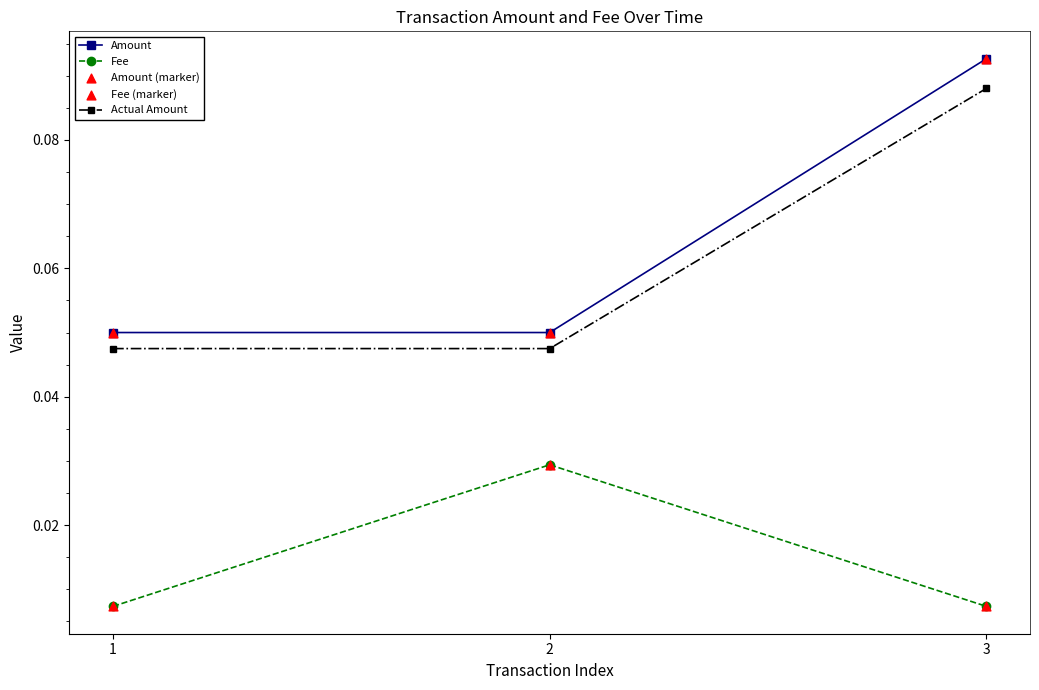

At how many categories does at least one series exceed 0?

3